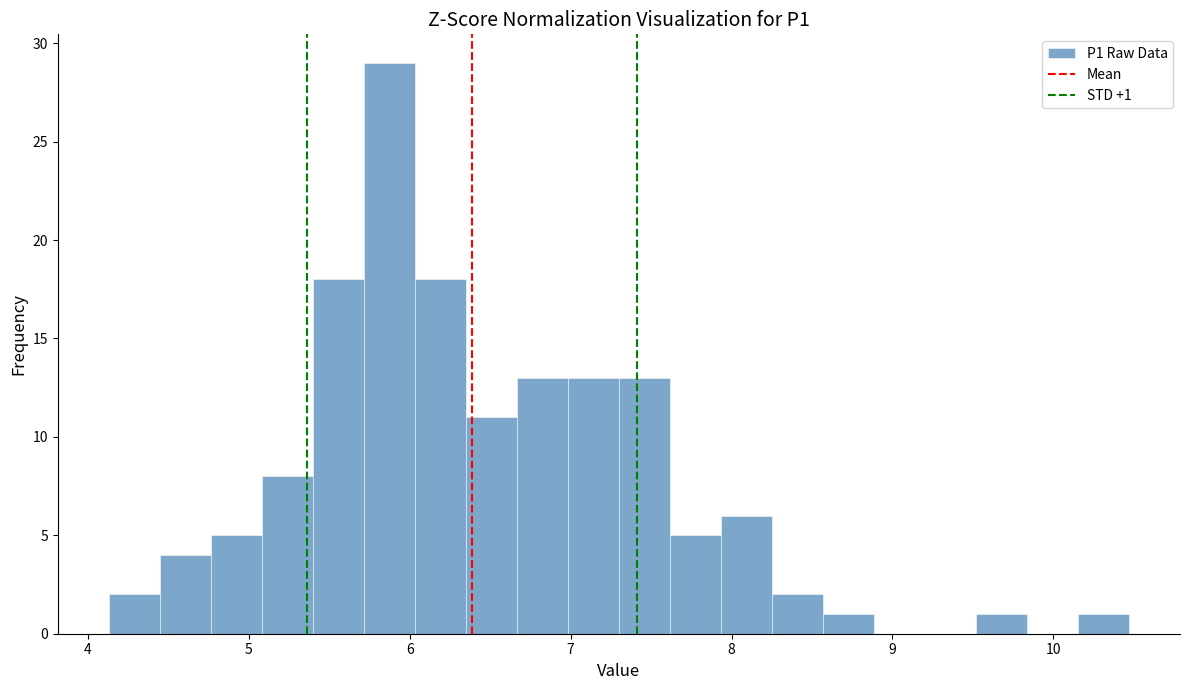

Read against the x-axis, roughly where is the centre of the tallest bar?

5.9